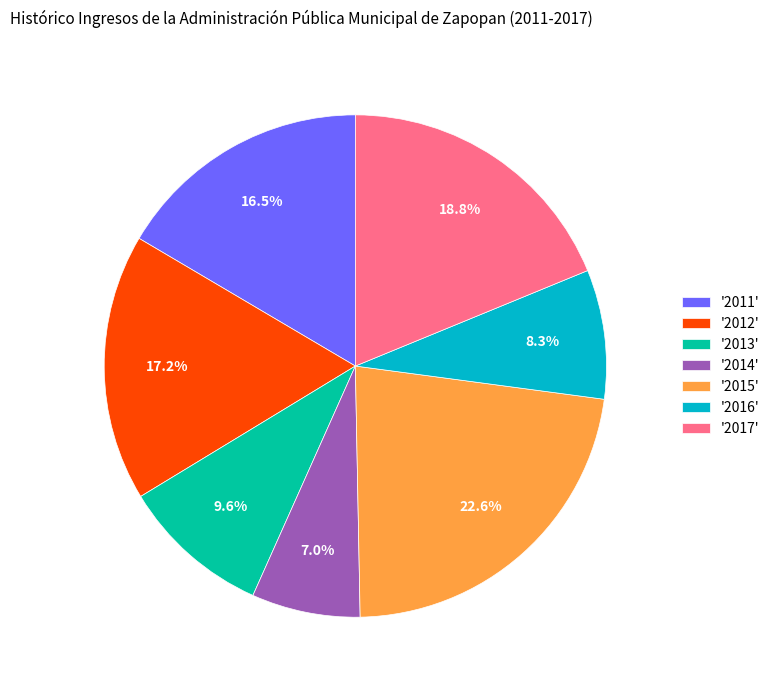

How many slices are in this pie chart?

7